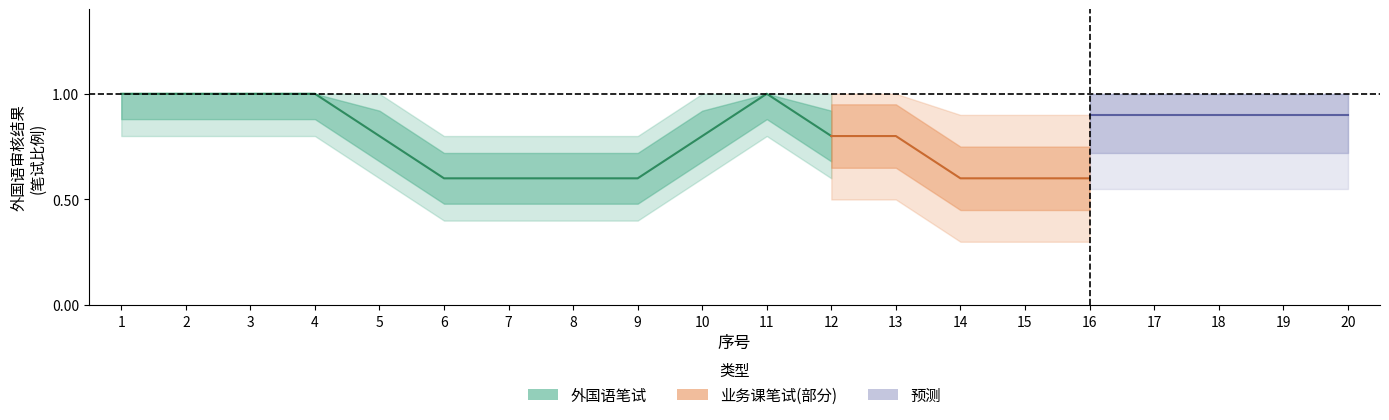

How many intersections are there between 笔试_业务课_count and 笔试_外国语_count?

1